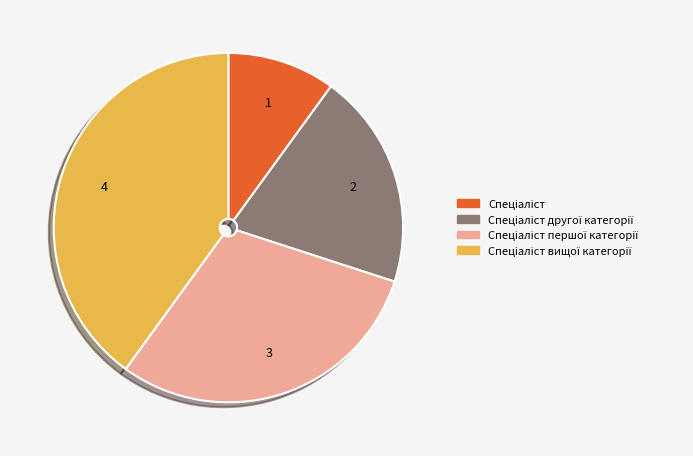

Is there any slice that represents more than half of the pie?

No